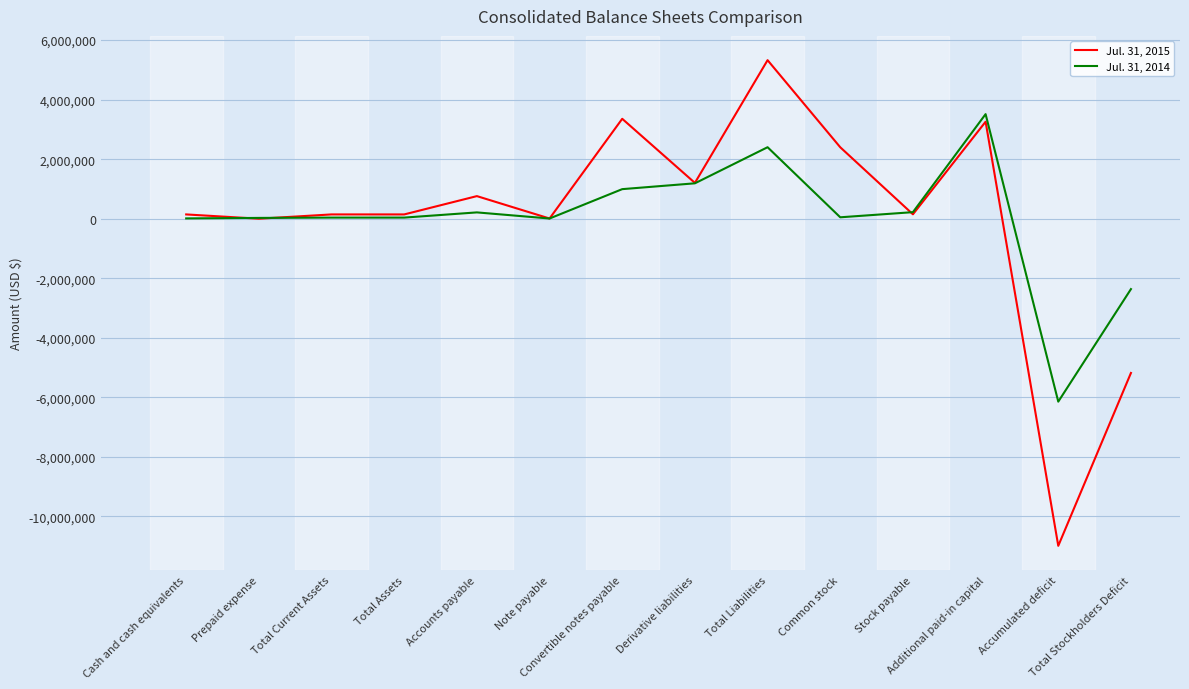

Which category has the lowest value in the Jul. 31, 2014 series?

Accumulated deficit